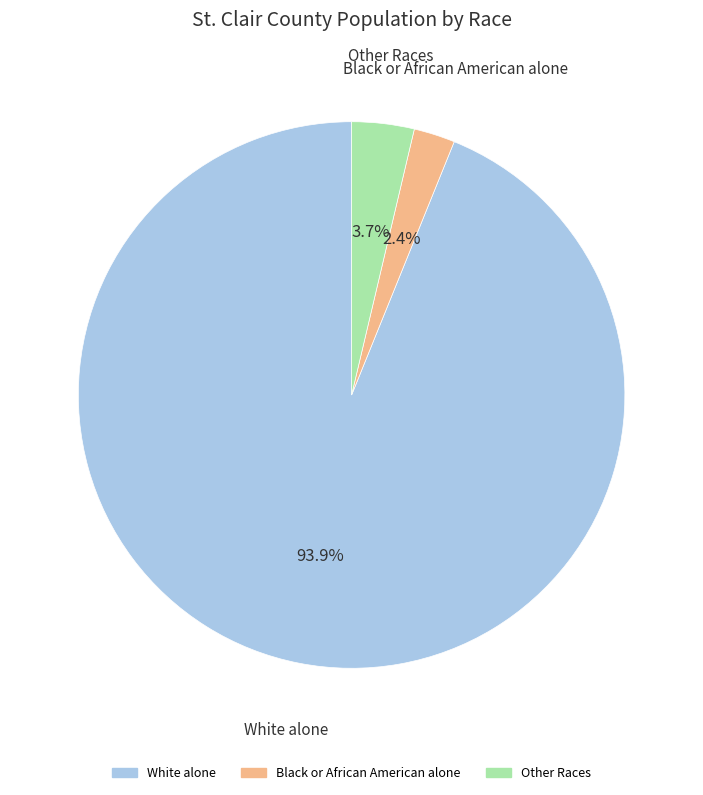

Does any single category account for the majority?

Yes